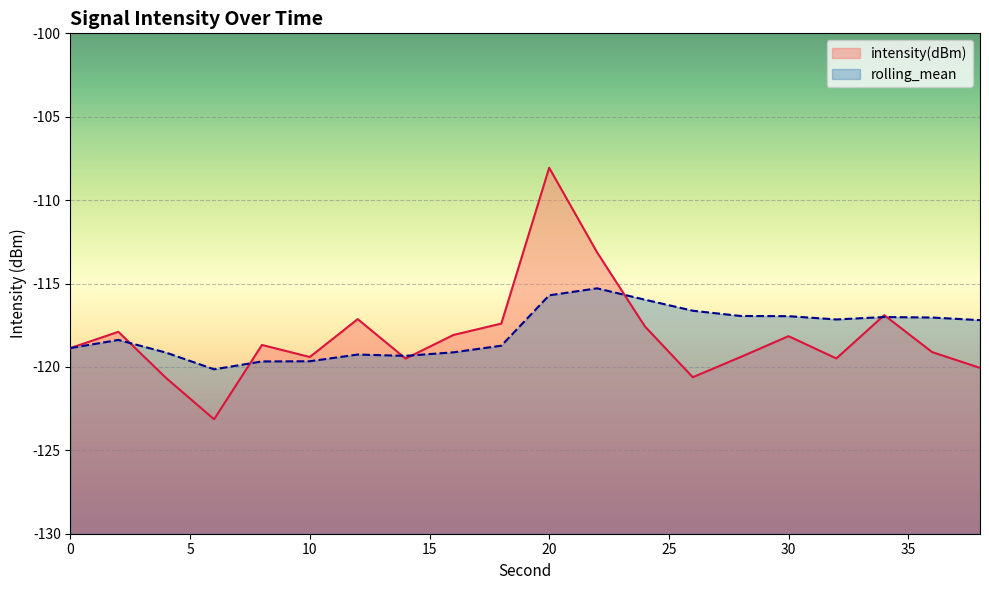

Where is intensity(dBm) nearest to the value -115?

22